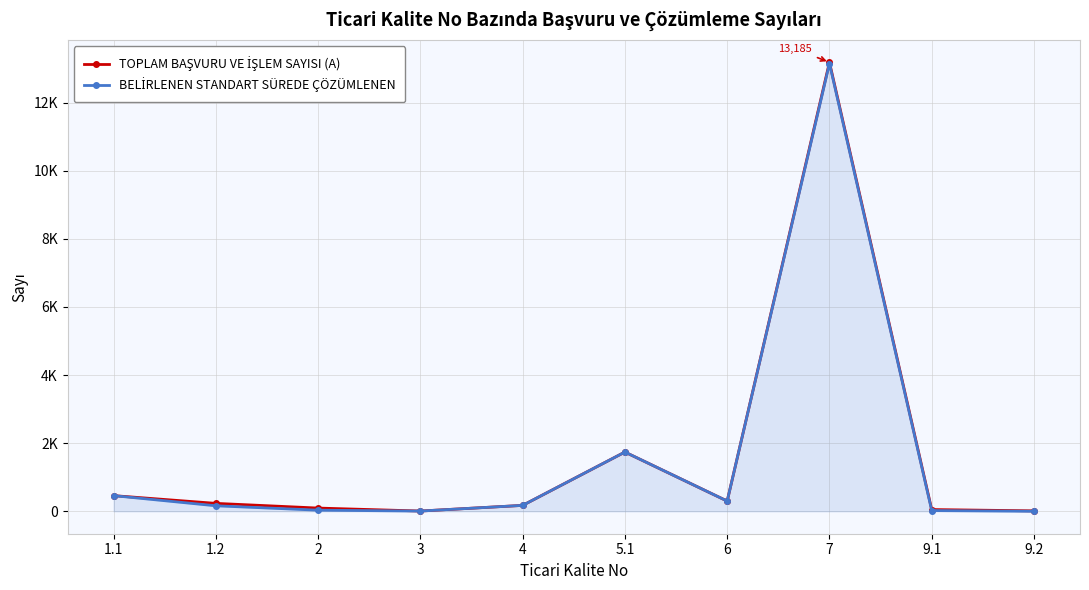

Is this an area chart (filled region under the line)?

Yes